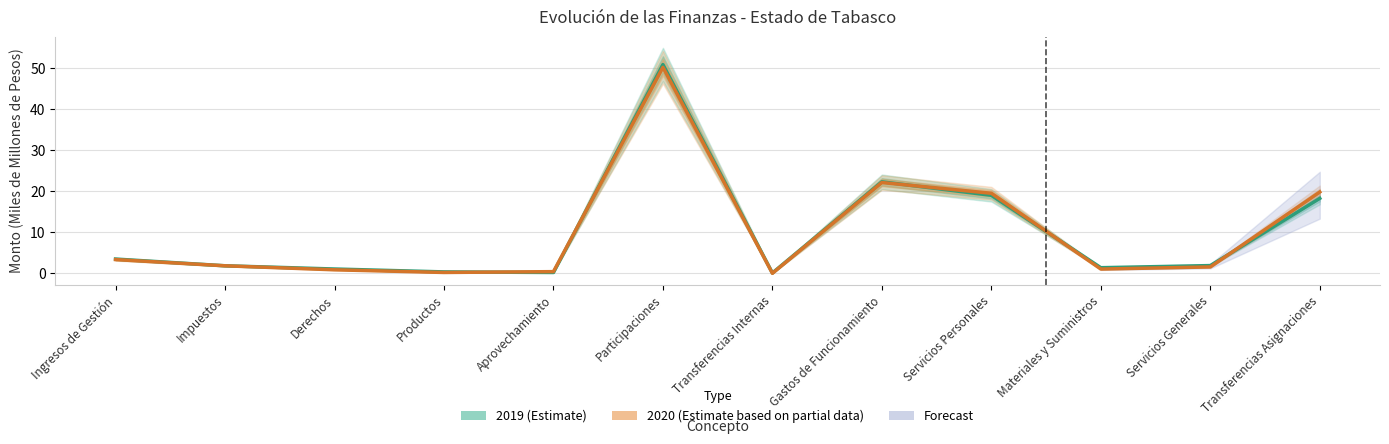

Reading left to right, transcribe all the data shown in this chart.

2019 (Estimate): 3.5	1.9	1.1	0.4	0.2	50.9	0.1	22.3	19.0	1.4	1.9	18.3
2020 (Estimate based on partial data): 3.4	1.8	0.9	0.2	0.4	50.2	0.0	22.1	19.5	1.1	1.6	19.8